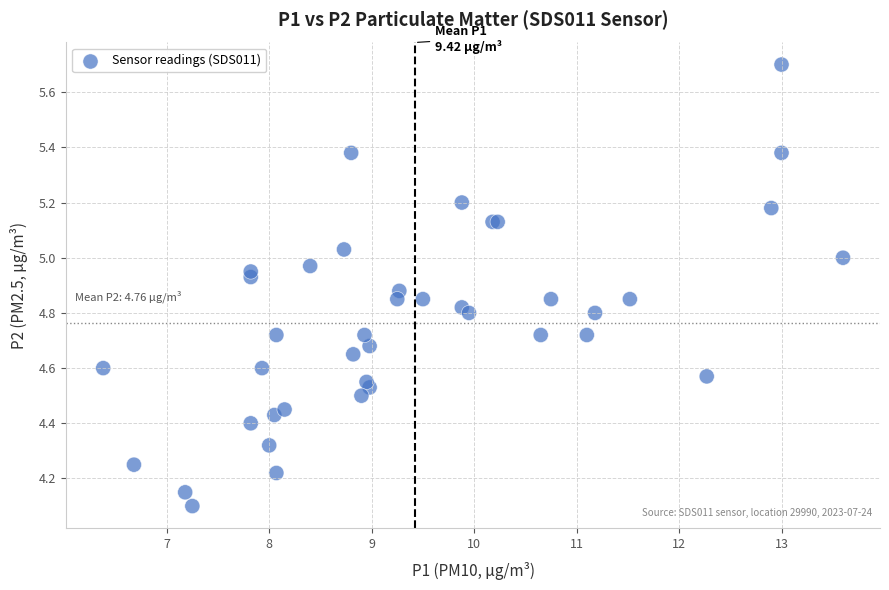

What Y value in the scatter plot is closest to 4?

4.1